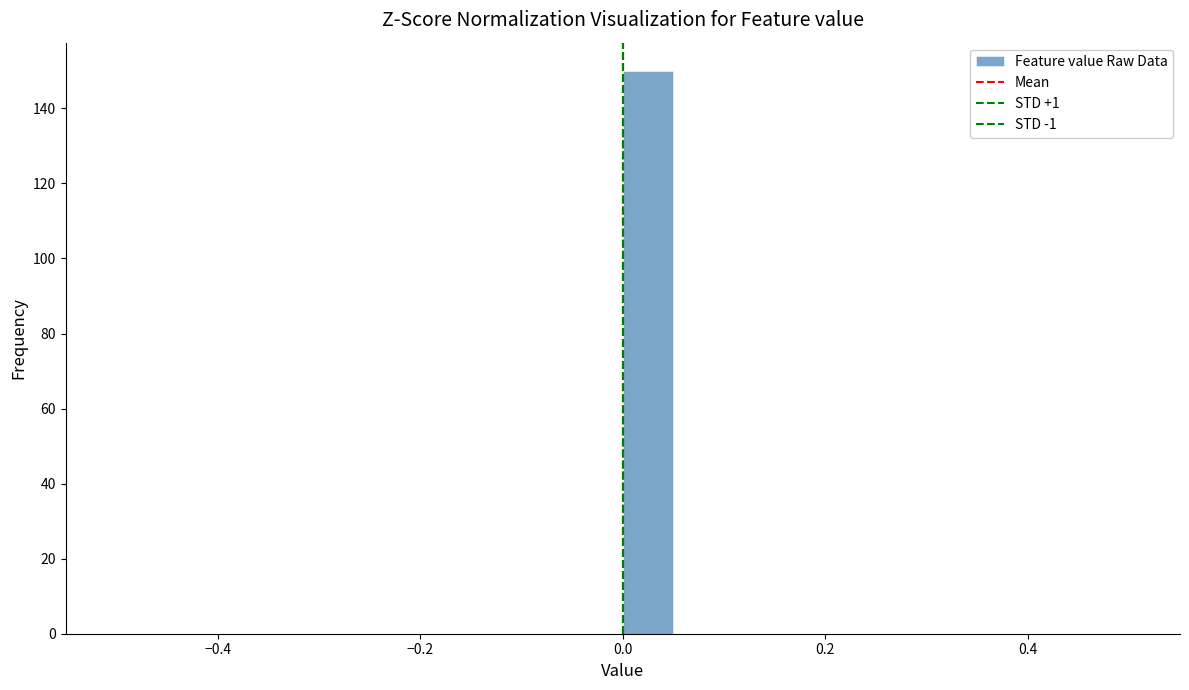

Around what value on the x-axis is the tallest bar? Give the approximate position of its centre, as read against the axis.

0.02